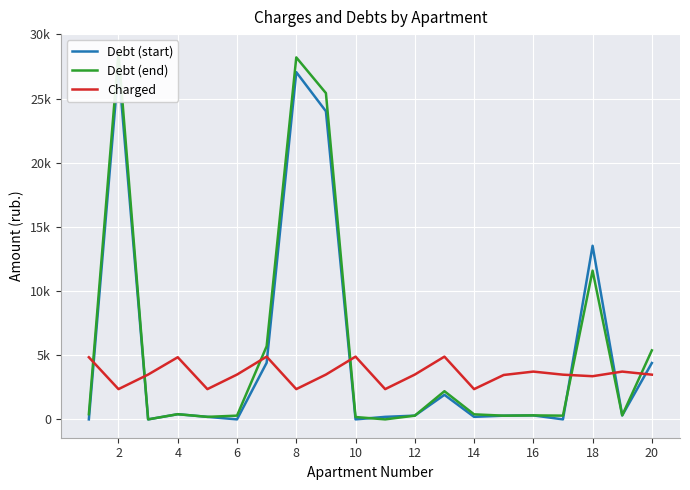

At 8, list the series in order from smallest to largest.

Debt (start), Debt (end), Charged